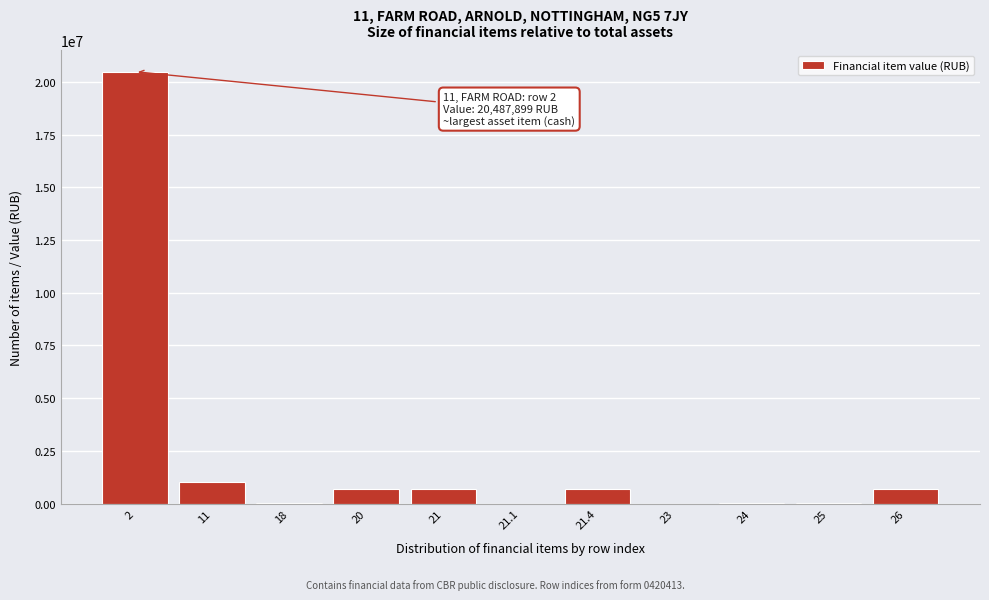

What is the ratio of the value at 2 to the value at 21?

29.1